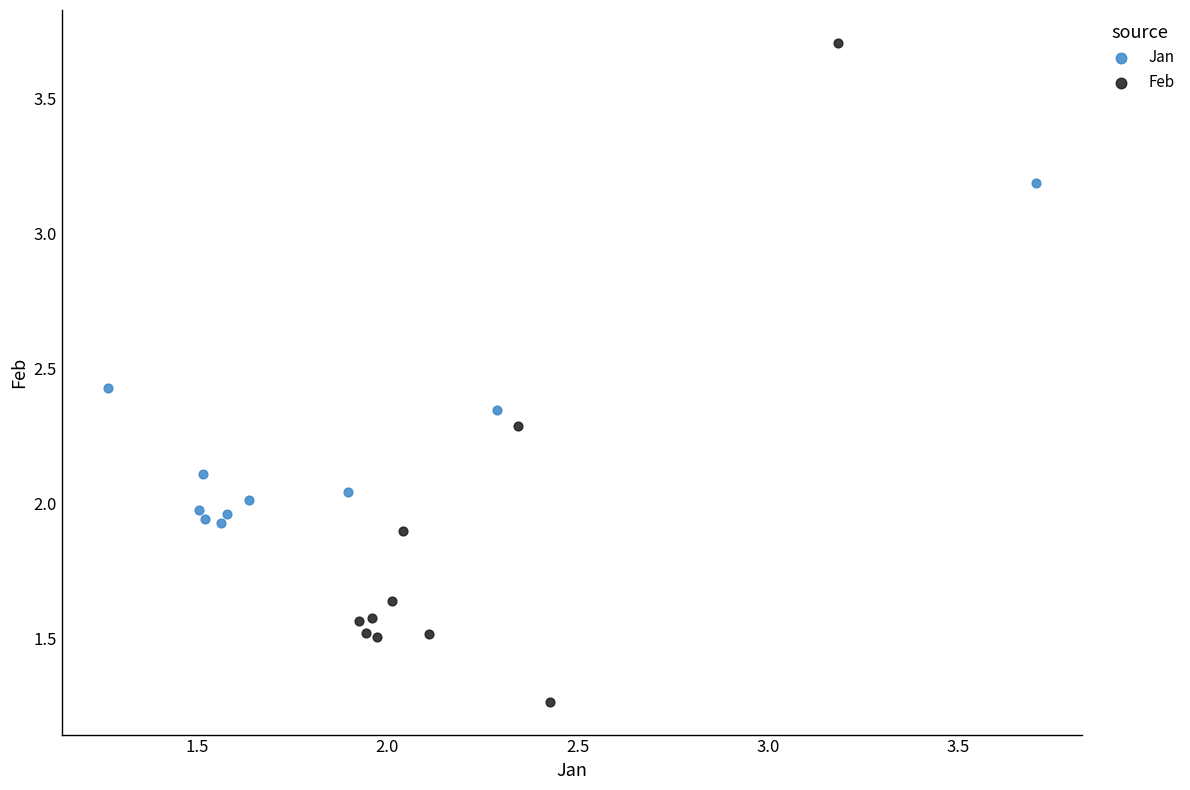

Which series has the widest spread of Y values?

Feb